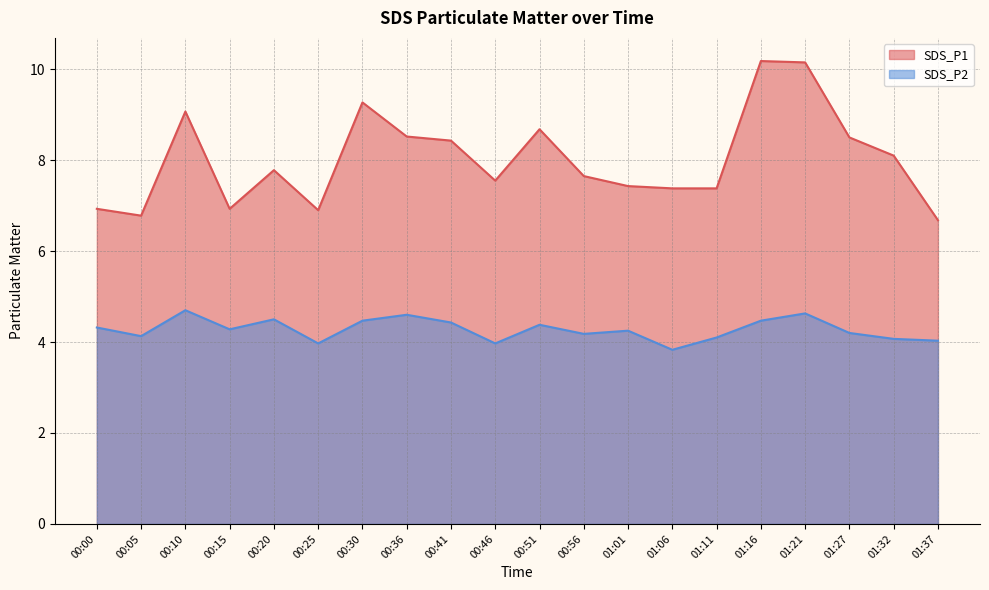

Between 00:25 and 00:46, which series saw the biggest shift?

SDS_P1